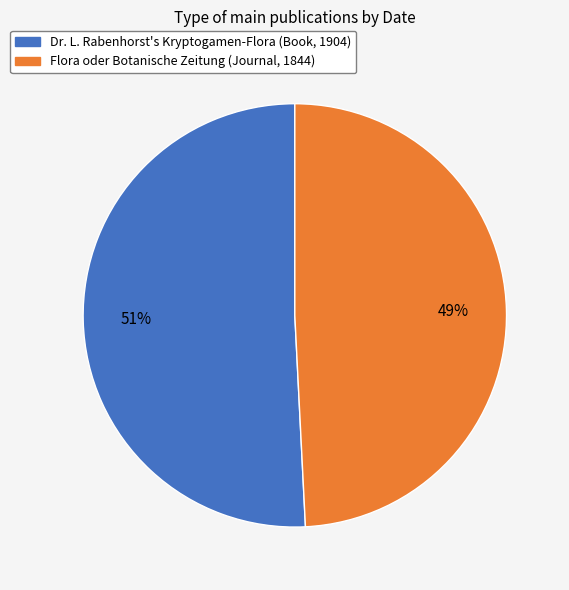

True or false: Flora oder Botanische Zeitung (Journal, 1844) accounts for 49% of the total.

True